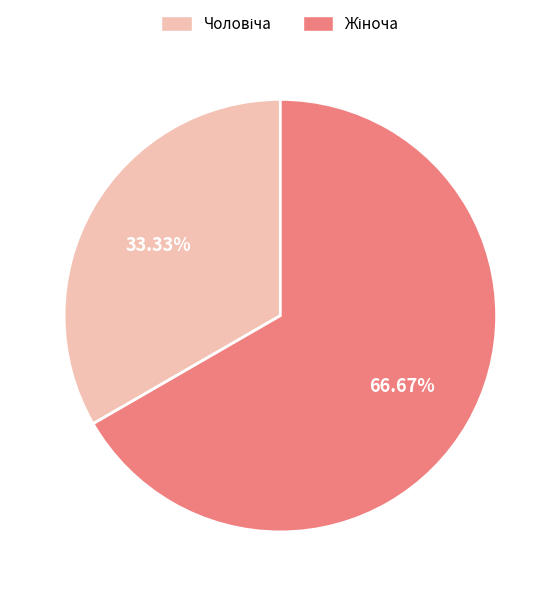

Does any single category account for the majority?

Yes